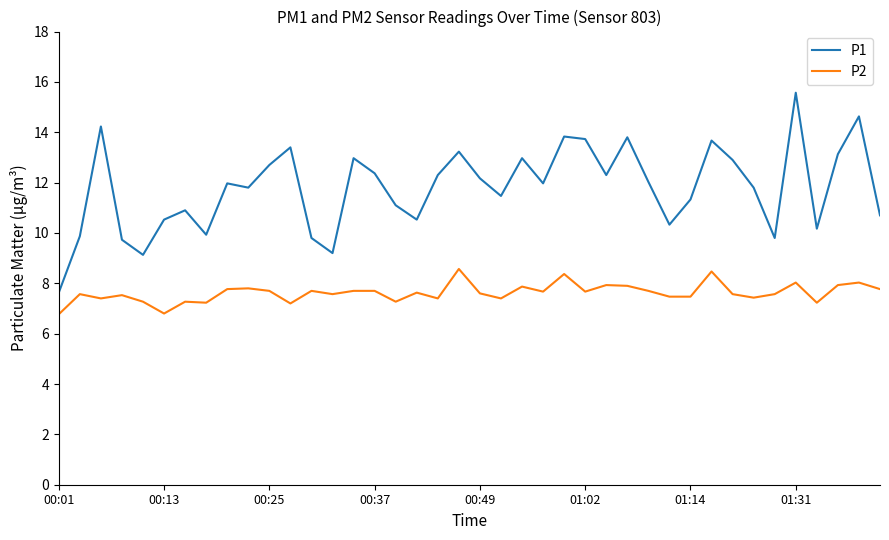

What is the sum of all P2 values?

304.9